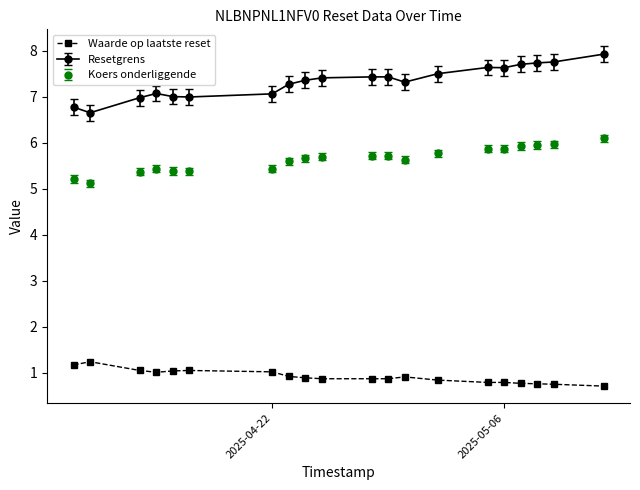

List the series in order of their overall mean, highest first.

Resetgrens, Koers onderliggende, Waarde op laatste reset